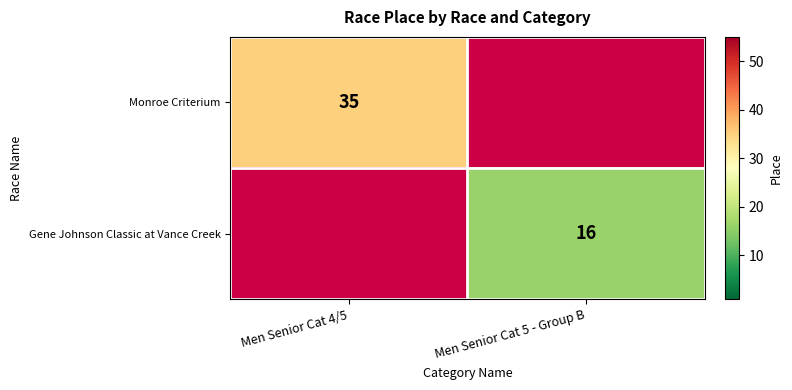

How many series are shown in this chart?

2